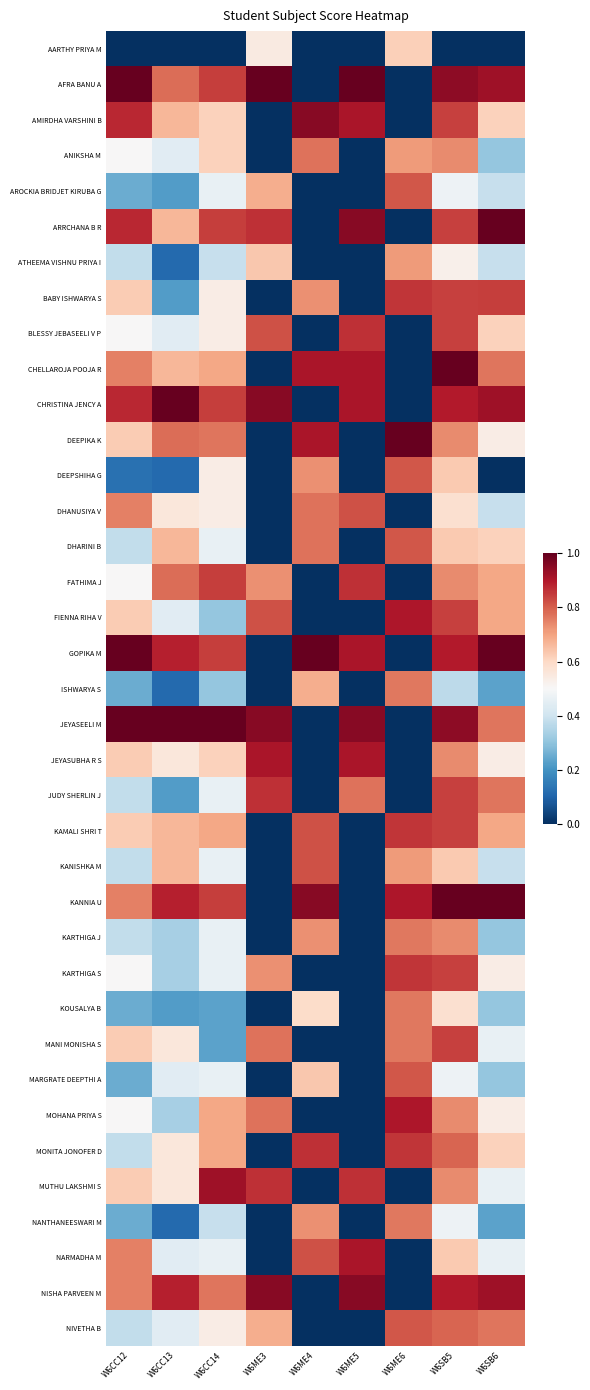

Reading left to right, extract all data points from this chart.

AARTHY PRIYA M: W6CC12=0.0	W6CC13=0.0	W6CC14=0.0	W6ME3=0.5	W6ME4=0.0	W6ME5=0.0	W6ME6=0.6	W6SB5=0.0	W6SB6=0.0
AFRA BANU A: W6CC12=1.0	W6CC13=0.8	W6CC14=0.8	W6ME3=1.0	W6ME4=0.0	W6ME5=1.0	W6ME6=0.0	W6SB5=0.9	W6SB6=0.9
AMIRDHA VARSHINI B: W6CC12=0.9	W6CC13=0.7	W6CC14=0.6	W6ME3=0.0	W6ME4=1.0	W6ME5=0.9	W6ME6=0.0	W6SB5=0.8	W6SB6=0.6
ANIKSHA M: W6CC12=0.5	W6CC13=0.4	W6CC14=0.6	W6ME3=0.0	W6ME4=0.8	W6ME5=0.0	W6ME6=0.7	W6SB5=0.7	W6SB6=0.3
AROCKIA BRIDJET KIRUBA G: W6CC12=0.2	W6CC13=0.2	W6CC14=0.5	W6ME3=0.7	W6ME4=0.0	W6ME5=0.0	W6ME6=0.8	W6SB5=0.5	W6SB6=0.4
ARRCHANA B R: W6CC12=0.9	W6CC13=0.7	W6CC14=0.8	W6ME3=0.9	W6ME4=0.0	W6ME5=1.0	W6ME6=0.0	W6SB5=0.8	W6SB6=1.0
ATHEEMA VISHNU PRIYA I: W6CC12=0.4	W6CC13=0.1	W6CC14=0.4	W6ME3=0.6	W6ME4=0.0	W6ME5=0.0	W6ME6=0.7	W6SB5=0.5	W6SB6=0.4
BABY ISHWARYA S: W6CC12=0.6	W6CC13=0.2	W6CC14=0.5	W6ME3=0.0	W6ME4=0.7	W6ME5=0.0	W6ME6=0.9	W6SB5=0.8	W6SB6=0.8
BLESSY JEBASEELI V P: W6CC12=0.5	W6CC13=0.4	W6CC14=0.5	W6ME3=0.8	W6ME4=0.0	W6ME5=0.9	W6ME6=0.0	W6SB5=0.8	W6SB6=0.6
CHELLAROJA POOJA R: W6CC12=0.8	W6CC13=0.7	W6CC14=0.7	W6ME3=0.0	W6ME4=0.9	W6ME5=0.9	W6ME6=0.0	W6SB5=1.0	W6SB6=0.8
CHRISTINA JENCY A: W6CC12=0.9	W6CC13=1.0	W6CC14=0.8	W6ME3=1.0	W6ME4=0.0	W6ME5=0.9	W6ME6=0.0	W6SB5=0.9	W6SB6=0.9
DEEPIKA K: W6CC12=0.6	W6CC13=0.8	W6CC14=0.8	W6ME3=0.0	W6ME4=0.9	W6ME5=0.0	W6ME6=1.0	W6SB5=0.7	W6SB6=0.5
DEEPSHIHA G: W6CC12=0.1	W6CC13=0.1	W6CC14=0.5	W6ME3=0.0	W6ME4=0.7	W6ME5=0.0	W6ME6=0.8	W6SB5=0.6	W6SB6=0.0
DHANUSIYA V: W6CC12=0.8	W6CC13=0.6	W6CC14=0.5	W6ME3=0.0	W6ME4=0.8	W6ME5=0.8	W6ME6=0.0	W6SB5=0.6	W6SB6=0.4
DHARINI B: W6CC12=0.4	W6CC13=0.7	W6CC14=0.5	W6ME3=0.0	W6ME4=0.8	W6ME5=0.0	W6ME6=0.8	W6SB5=0.6	W6SB6=0.6
FATHIMA J: W6CC12=0.5	W6CC13=0.8	W6CC14=0.8	W6ME3=0.7	W6ME4=0.0	W6ME5=0.9	W6ME6=0.0	W6SB5=0.7	W6SB6=0.7
FIENNA RIHA V: W6CC12=0.6	W6CC13=0.4	W6CC14=0.3	W6ME3=0.8	W6ME4=0.0	W6ME5=0.0	W6ME6=0.9	W6SB5=0.8	W6SB6=0.7
GOPIKA M: W6CC12=1.0	W6CC13=0.9	W6CC14=0.8	W6ME3=0.0	W6ME4=1.0	W6ME5=0.9	W6ME6=0.0	W6SB5=0.9	W6SB6=1.0
ISHWARYA S: W6CC12=0.2	W6CC13=0.1	W6CC14=0.3	W6ME3=0.0	W6ME4=0.7	W6ME5=0.0	W6ME6=0.8	W6SB5=0.4	W6SB6=0.2
JEYASEELI M: W6CC12=1.0	W6CC13=1.0	W6CC14=1.0	W6ME3=1.0	W6ME4=0.0	W6ME5=1.0	W6ME6=0.0	W6SB5=0.9	W6SB6=0.8
JEYASUBHA R S: W6CC12=0.6	W6CC13=0.6	W6CC14=0.6	W6ME3=0.9	W6ME4=0.0	W6ME5=0.9	W6ME6=0.0	W6SB5=0.7	W6SB6=0.5
JUDY SHERLIN J: W6CC12=0.4	W6CC13=0.2	W6CC14=0.5	W6ME3=0.9	W6ME4=0.0	W6ME5=0.8	W6ME6=0.0	W6SB5=0.8	W6SB6=0.8
KAMALI SHRI T: W6CC12=0.6	W6CC13=0.7	W6CC14=0.7	W6ME3=0.0	W6ME4=0.8	W6ME5=0.0	W6ME6=0.9	W6SB5=0.8	W6SB6=0.7
KANISHKA M: W6CC12=0.4	W6CC13=0.7	W6CC14=0.5	W6ME3=0.0	W6ME4=0.8	W6ME5=0.0	W6ME6=0.7	W6SB5=0.6	W6SB6=0.4
KANNIA U: W6CC12=0.8	W6CC13=0.9	W6CC14=0.8	W6ME3=0.0	W6ME4=1.0	W6ME5=0.0	W6ME6=0.9	W6SB5=1.0	W6SB6=1.0
KARTHIGA J: W6CC12=0.4	W6CC13=0.3	W6CC14=0.5	W6ME3=0.0	W6ME4=0.7	W6ME5=0.0	W6ME6=0.8	W6SB5=0.7	W6SB6=0.3
KARTHIGA S: W6CC12=0.5	W6CC13=0.3	W6CC14=0.5	W6ME3=0.7	W6ME4=0.0	W6ME5=0.0	W6ME6=0.9	W6SB5=0.8	W6SB6=0.5
KOUSALYA B: W6CC12=0.2	W6CC13=0.2	W6CC14=0.2	W6ME3=0.0	W6ME4=0.6	W6ME5=0.0	W6ME6=0.8	W6SB5=0.6	W6SB6=0.3
MANI MONISHA S: W6CC12=0.6	W6CC13=0.6	W6CC14=0.2	W6ME3=0.8	W6ME4=0.0	W6ME5=0.0	W6ME6=0.8	W6SB5=0.8	W6SB6=0.5
MARGRATE DEEPTHI A: W6CC12=0.2	W6CC13=0.4	W6CC14=0.5	W6ME3=0.0	W6ME4=0.6	W6ME5=0.0	W6ME6=0.8	W6SB5=0.5	W6SB6=0.3
MOHANA PRIYA S: W6CC12=0.5	W6CC13=0.3	W6CC14=0.7	W6ME3=0.8	W6ME4=0.0	W6ME5=0.0	W6ME6=0.9	W6SB5=0.7	W6SB6=0.5
MONITA JONOFER D: W6CC12=0.4	W6CC13=0.6	W6CC14=0.7	W6ME3=0.0	W6ME4=0.9	W6ME5=0.0	W6ME6=0.9	W6SB5=0.8	W6SB6=0.6
MUTHU LAKSHMI S: W6CC12=0.6	W6CC13=0.6	W6CC14=0.9	W6ME3=0.9	W6ME4=0.0	W6ME5=0.9	W6ME6=0.0	W6SB5=0.7	W6SB6=0.5
NANTHANEESWARI M: W6CC12=0.2	W6CC13=0.1	W6CC14=0.4	W6ME3=0.0	W6ME4=0.7	W6ME5=0.0	W6ME6=0.8	W6SB5=0.5	W6SB6=0.2
NARMADHA M: W6CC12=0.8	W6CC13=0.4	W6CC14=0.5	W6ME3=0.0	W6ME4=0.8	W6ME5=0.9	W6ME6=0.0	W6SB5=0.6	W6SB6=0.5
NISHA PARVEEN M: W6CC12=0.8	W6CC13=0.9	W6CC14=0.8	W6ME3=1.0	W6ME4=0.0	W6ME5=1.0	W6ME6=0.0	W6SB5=0.9	W6SB6=0.9
NIVETHA B: W6CC12=0.4	W6CC13=0.4	W6CC14=0.5	W6ME3=0.7	W6ME4=0.0	W6ME5=0.0	W6ME6=0.8	W6SB5=0.8	W6SB6=0.8